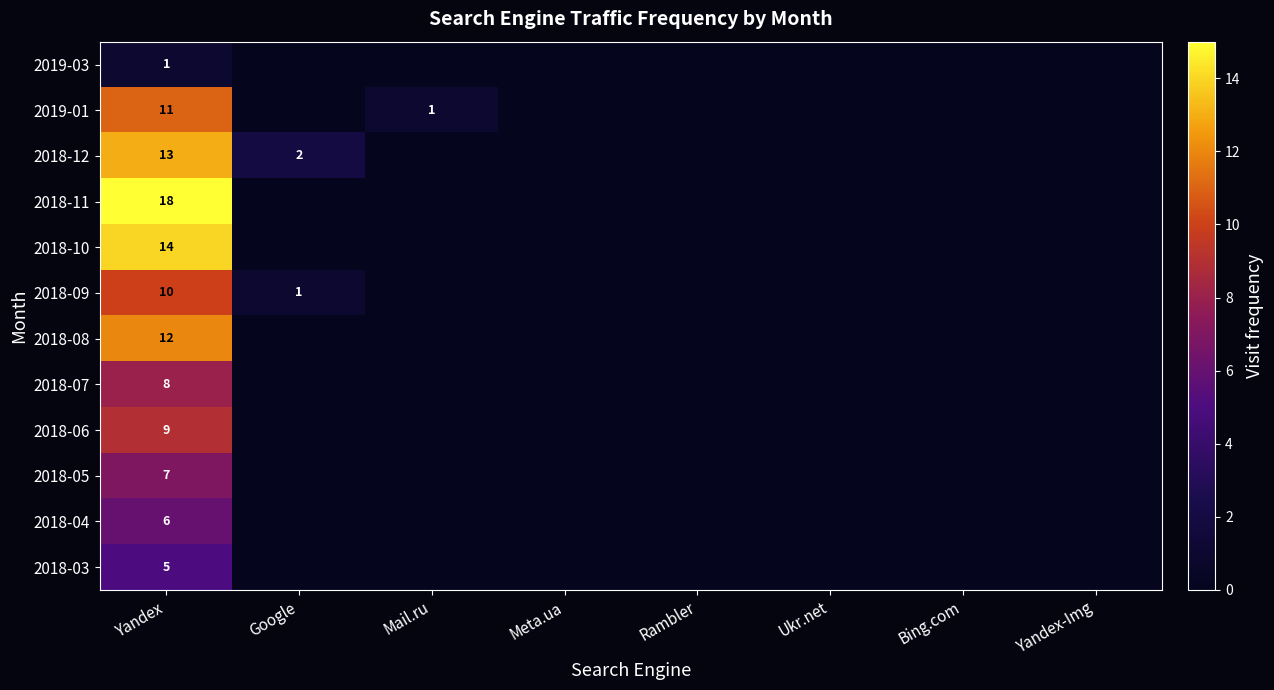

True or false: 2018-03 has a value of 5 at Yandex.

True